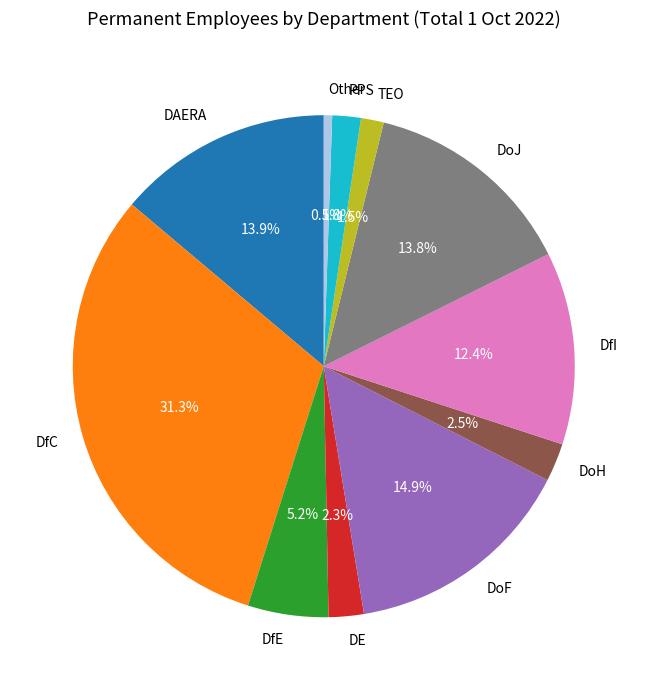

Is there a majority slice in this chart?

No